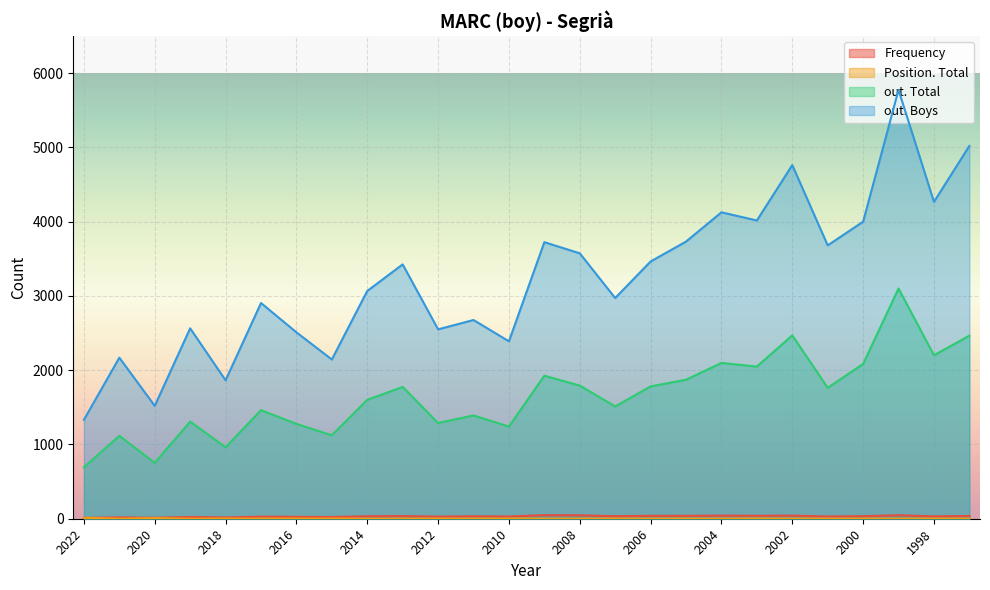

At which label is out. Total closest to 1896?

2005